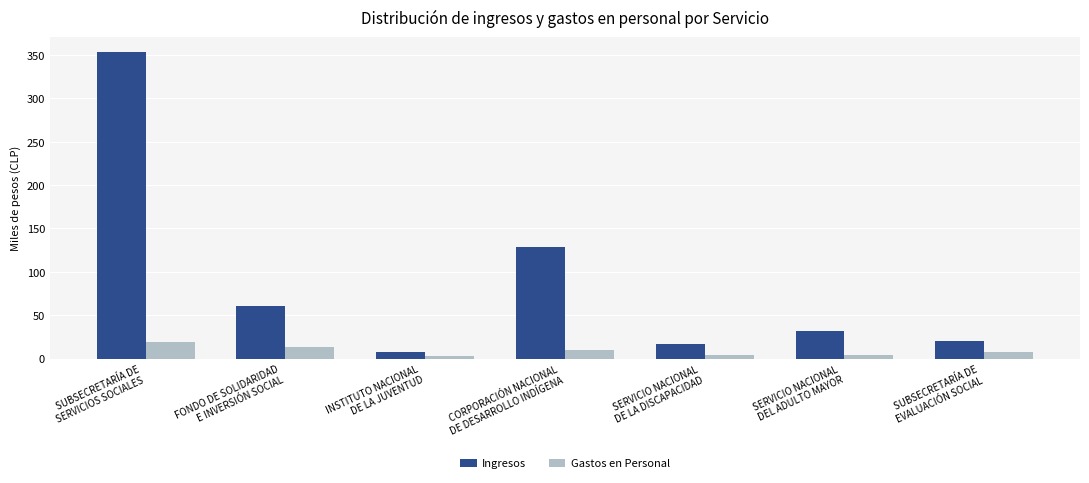

The Ingresos series shows 95.3 at FONDO DE SOLIDARIDAD
E INVERSIÓN SOCIAL. True or false?

False